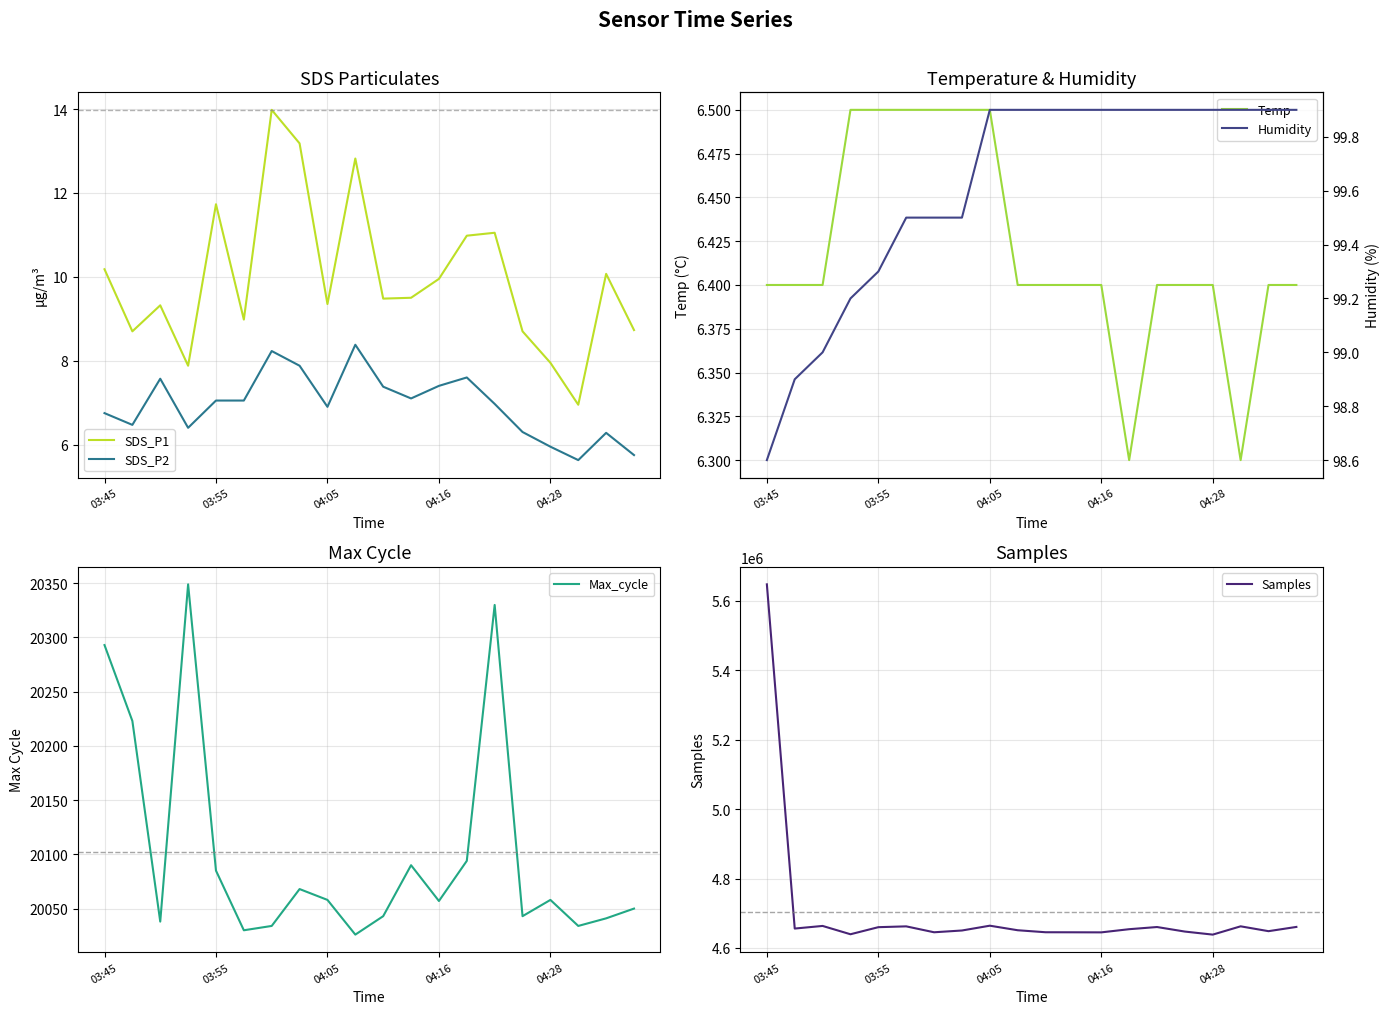

What is the minimum value for SDS_P1?

7.0